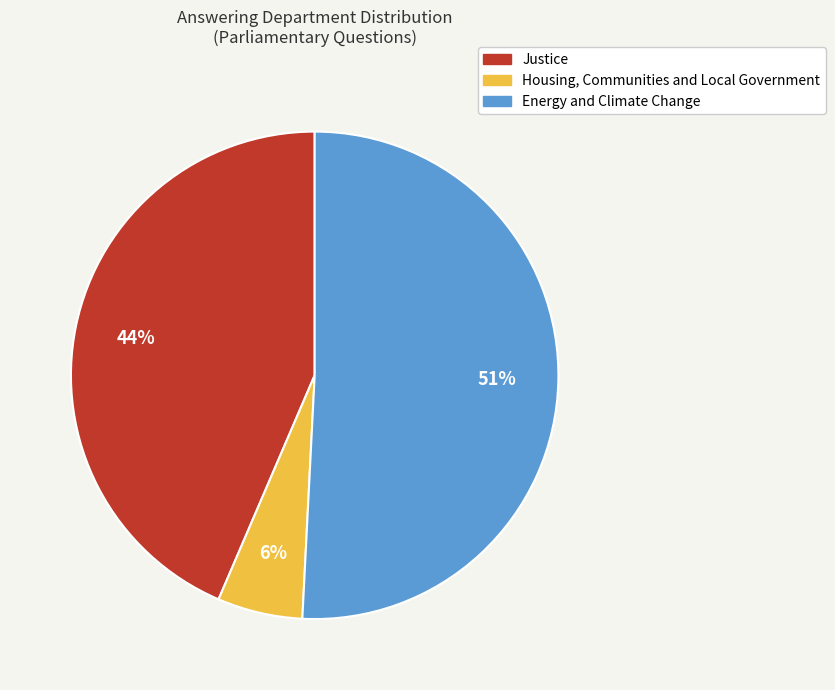

To the nearest percent, what is the difference between the largest and smallest slice percentages?

45%